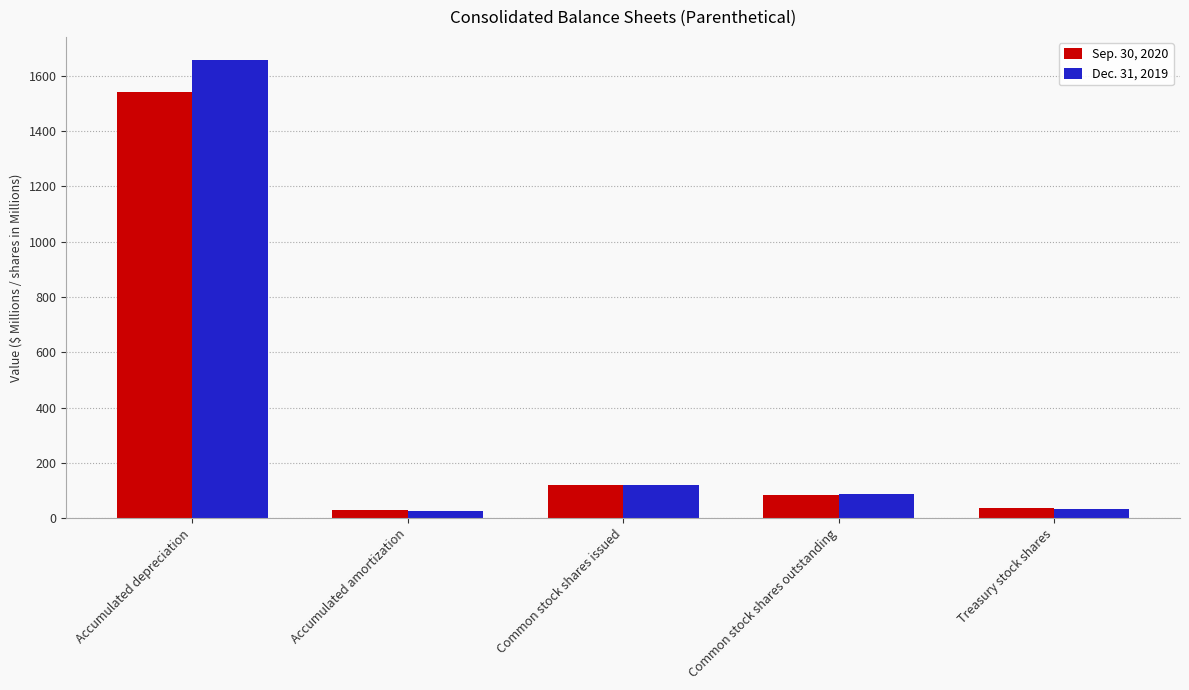

The value of Sep. 30, 2020 at Accumulated depreciation is 1071.1. True or false?

False